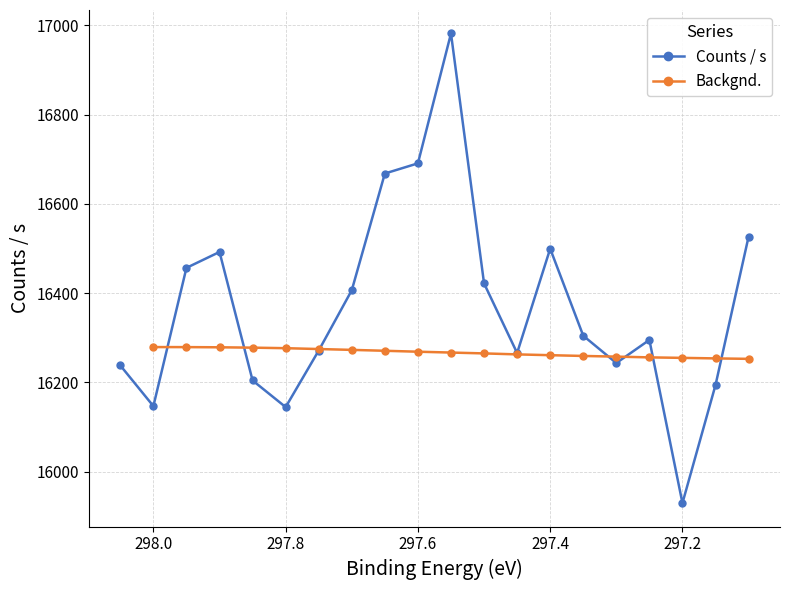

Reading left to right, extract all data points from this chart.

16237.9	16146.8	16456.6	16492.2	16204.3	16144.6	16271.3	16406.5	16668.0	16690.8	16981.8	16421.8	16265.8	16499.5	16304.5	16243.3	16295.1	15929.5	16194.1	16526.5